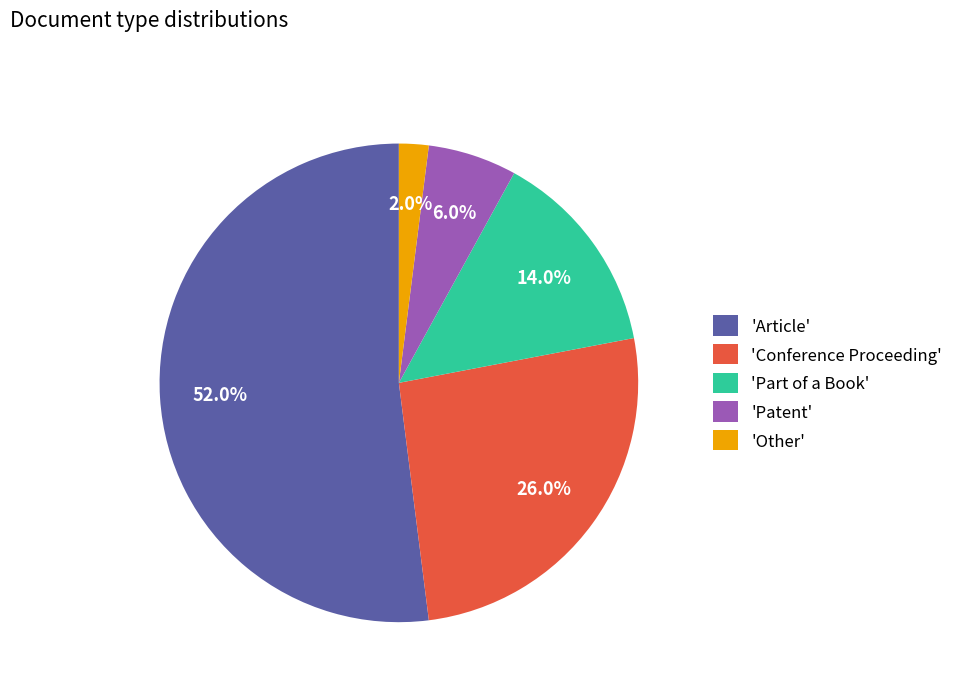

Count the number of slices in the pie.

5